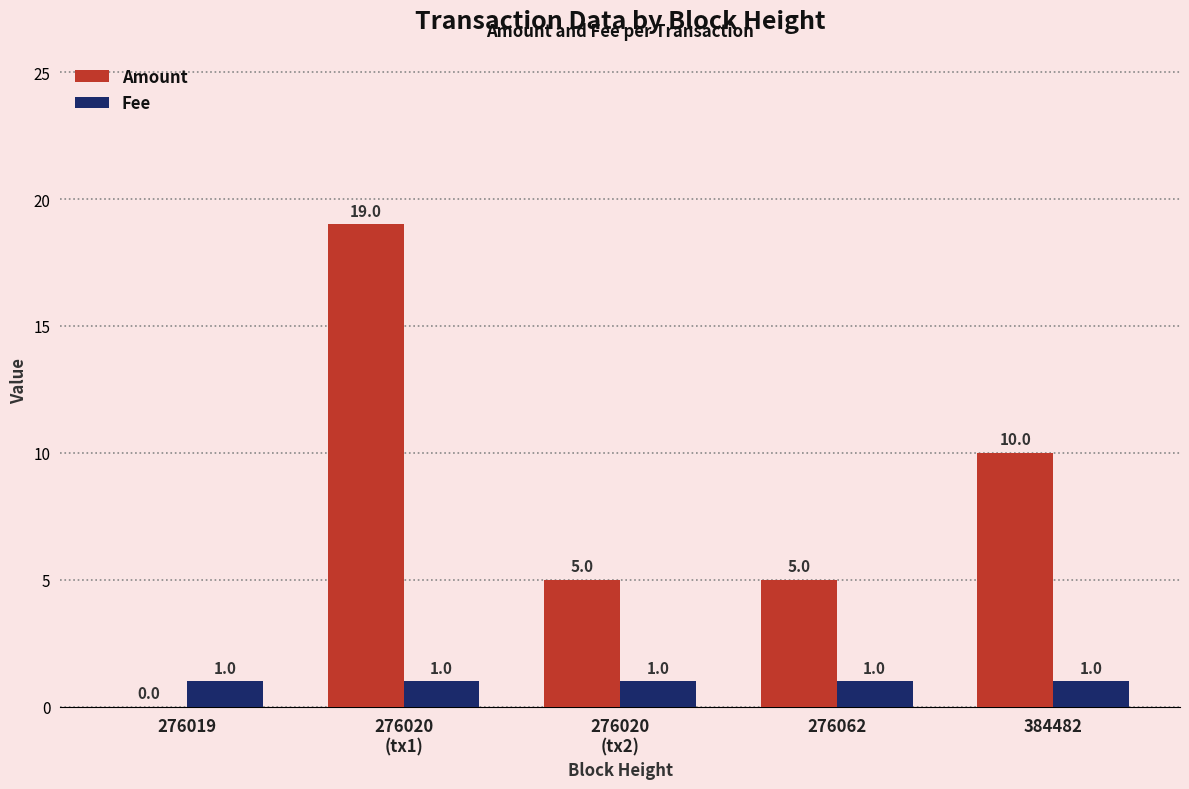

What is the sum of all Fee values?

5